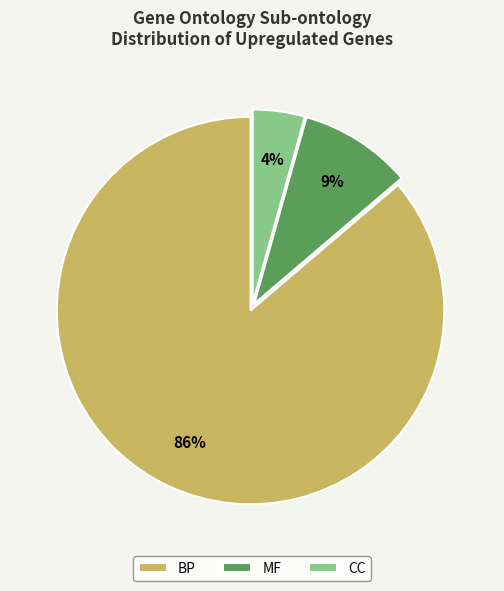

Which slice is the smallest?

CC